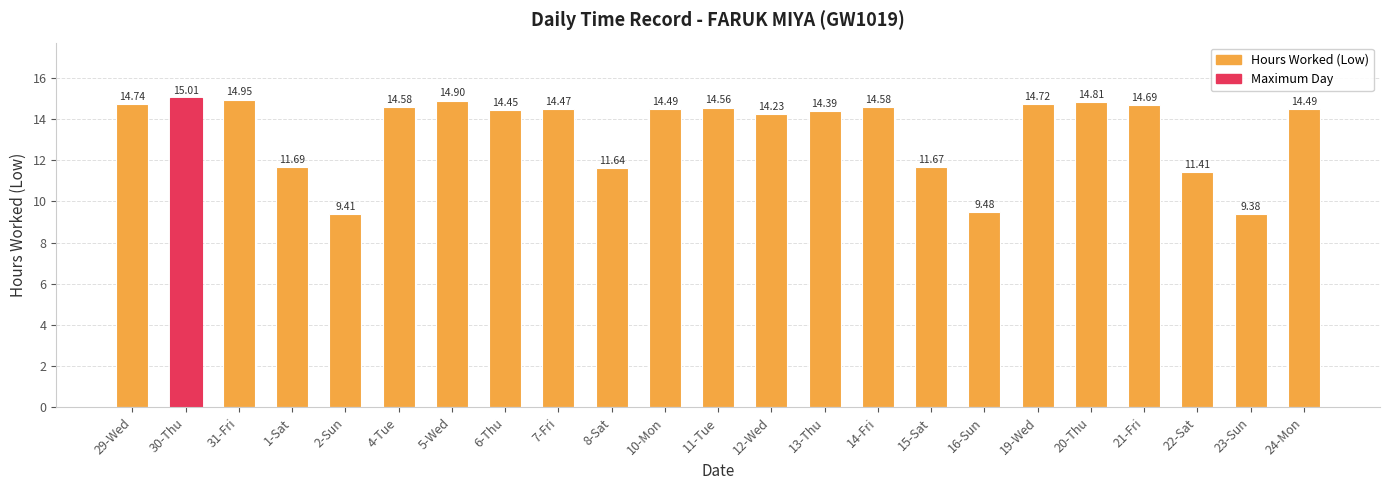

What is the difference between the values at 2-Sun and 21-Fri?

5.3